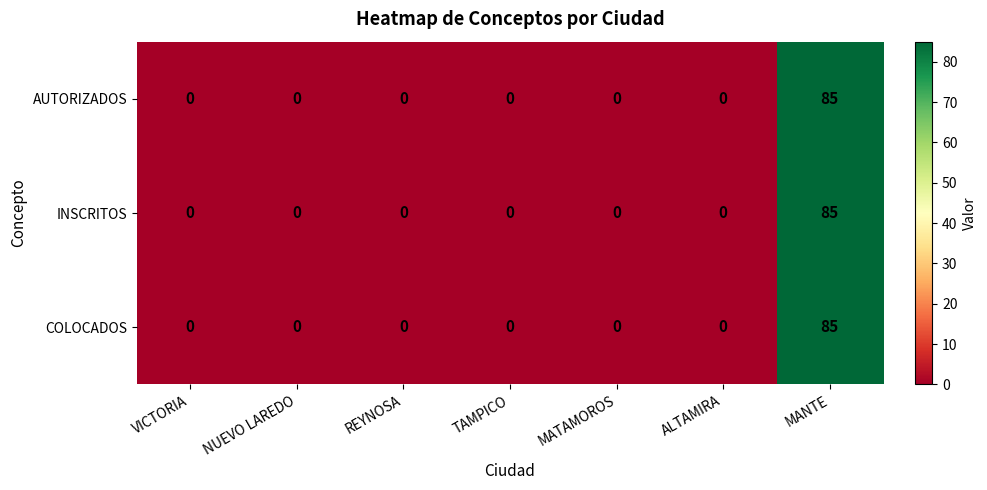

How many distinct data groups are displayed?

3